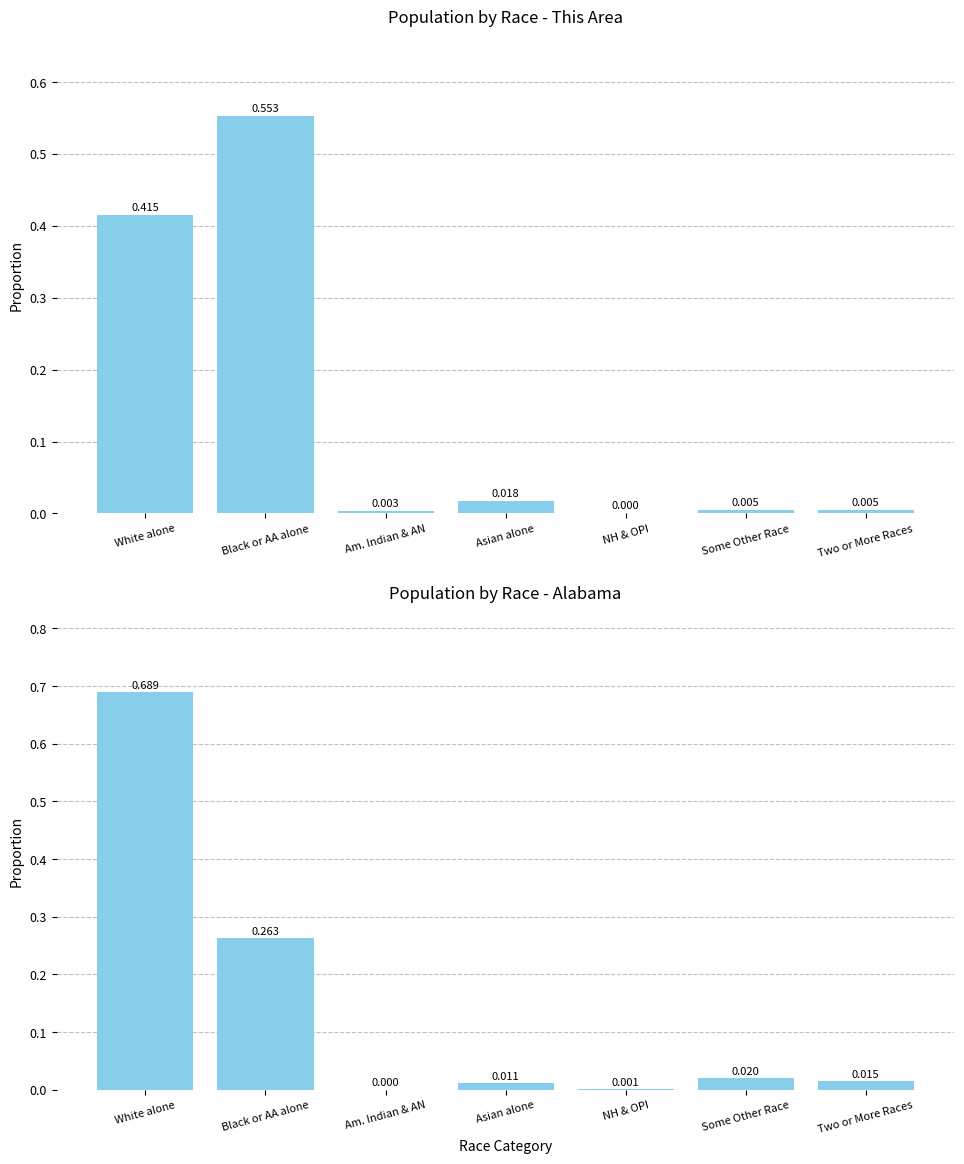

Reading left to right, transcribe all the data shown in this chart.

This Area: 0.4	0.6	0.0	0.0	0.0	0.0	0.0
Alabama: 0.7	0.3	0.0	0.0	0.0	0.0	0.0